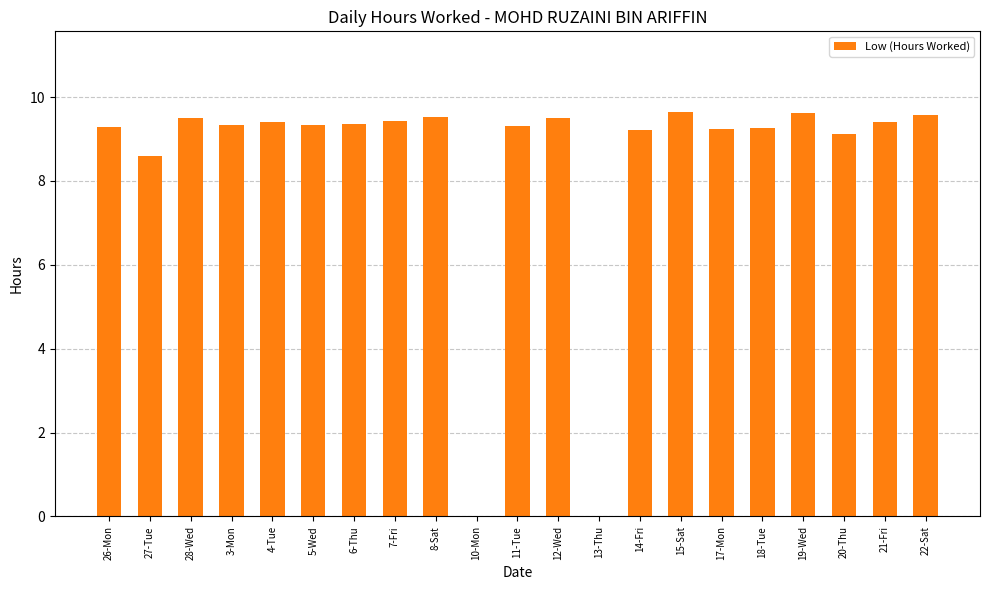

At which label does the data first exceed 9?

26-Mon